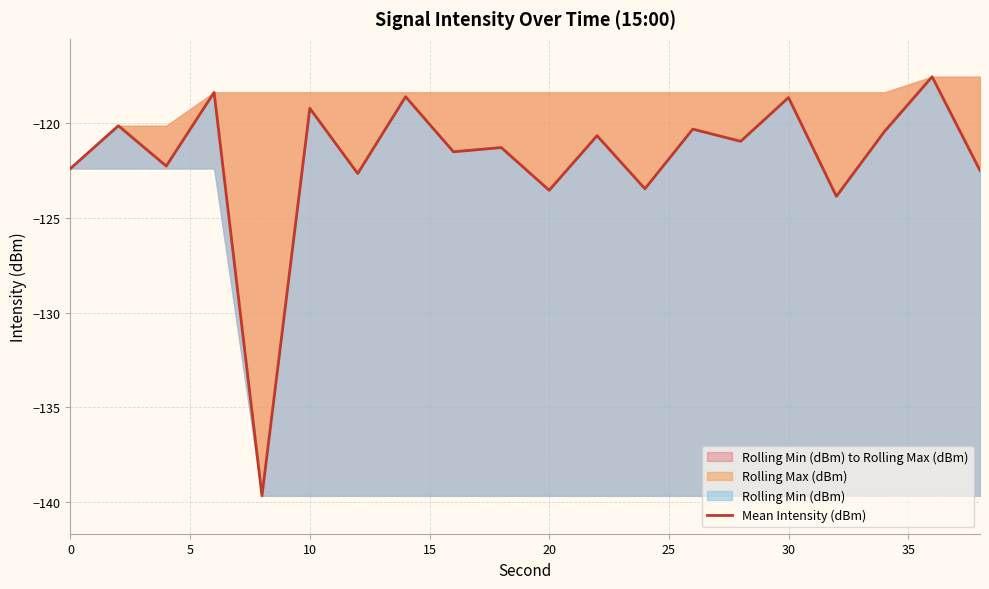

What is the average value?

-121.9